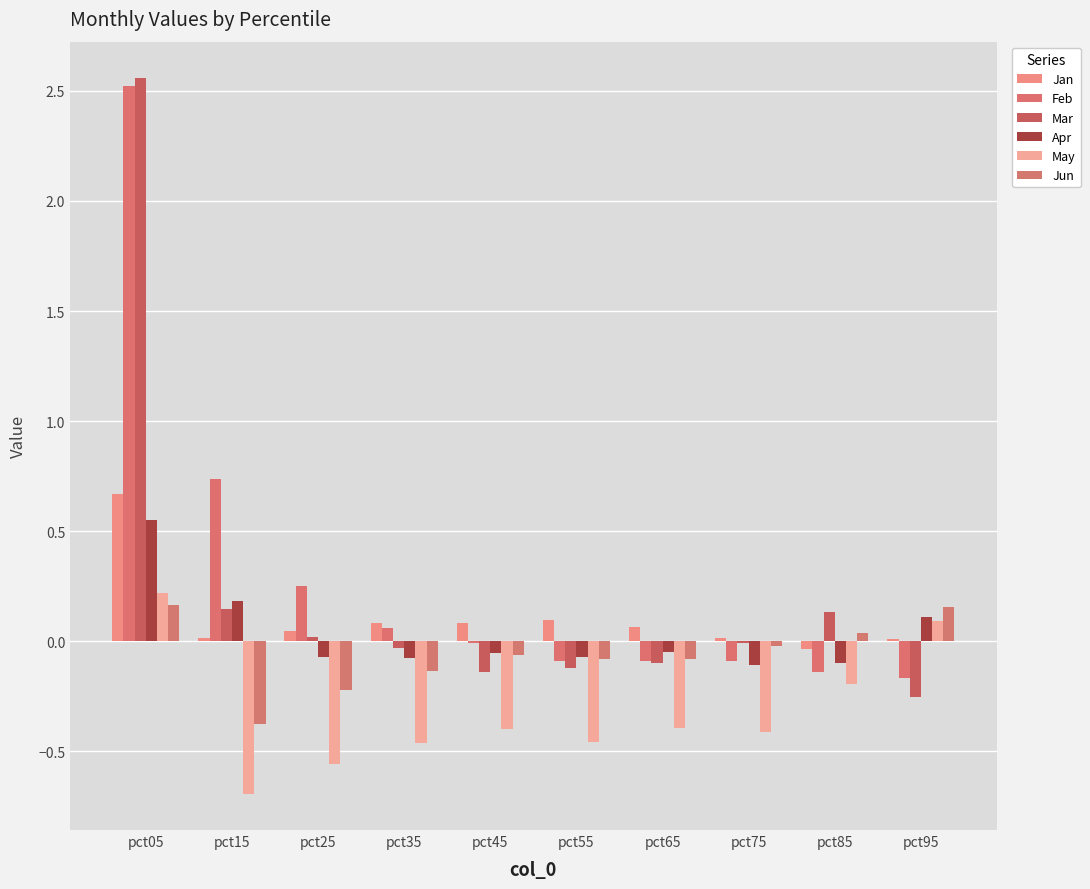

The Apr series shows 0.9 at pct05. True or false?

False